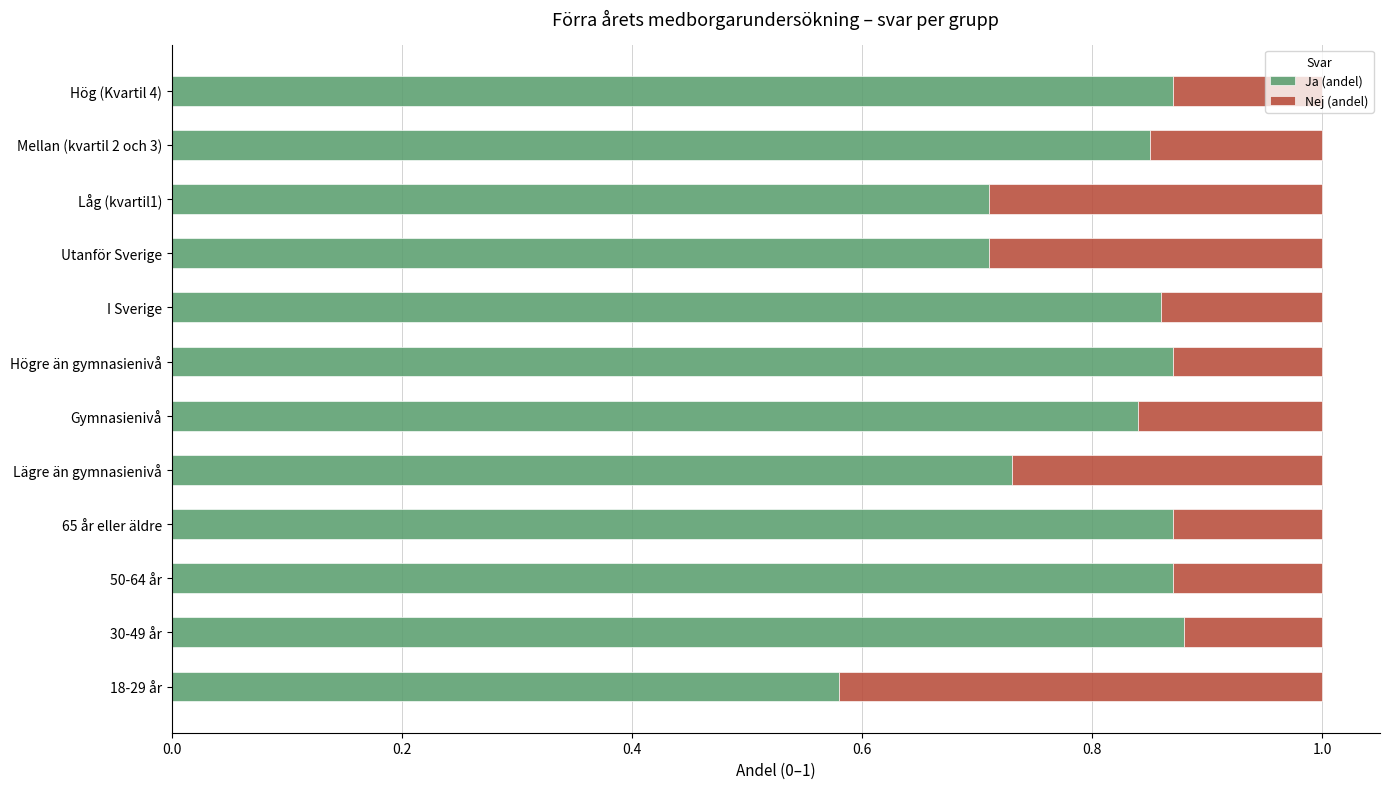

The Ja (andel) series shows 0.3 at Utanför Sverige. True or false?

False